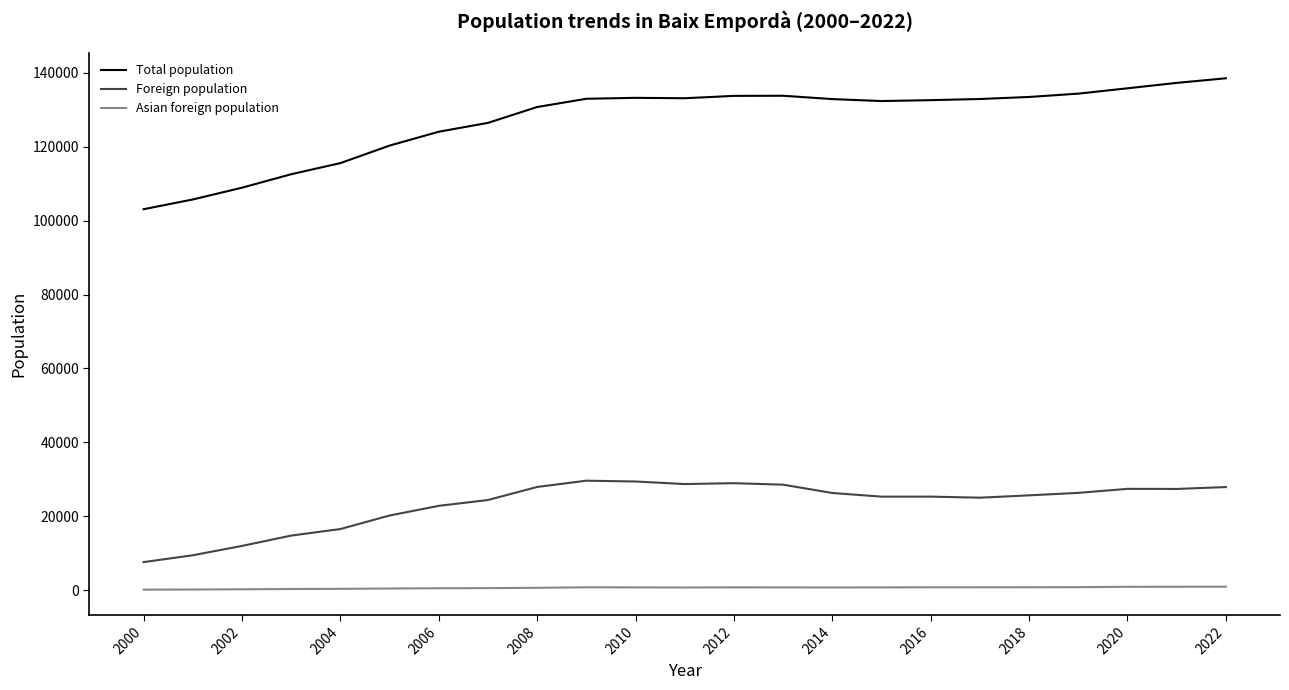

Does the chart display data point markers on the line(s)?

No